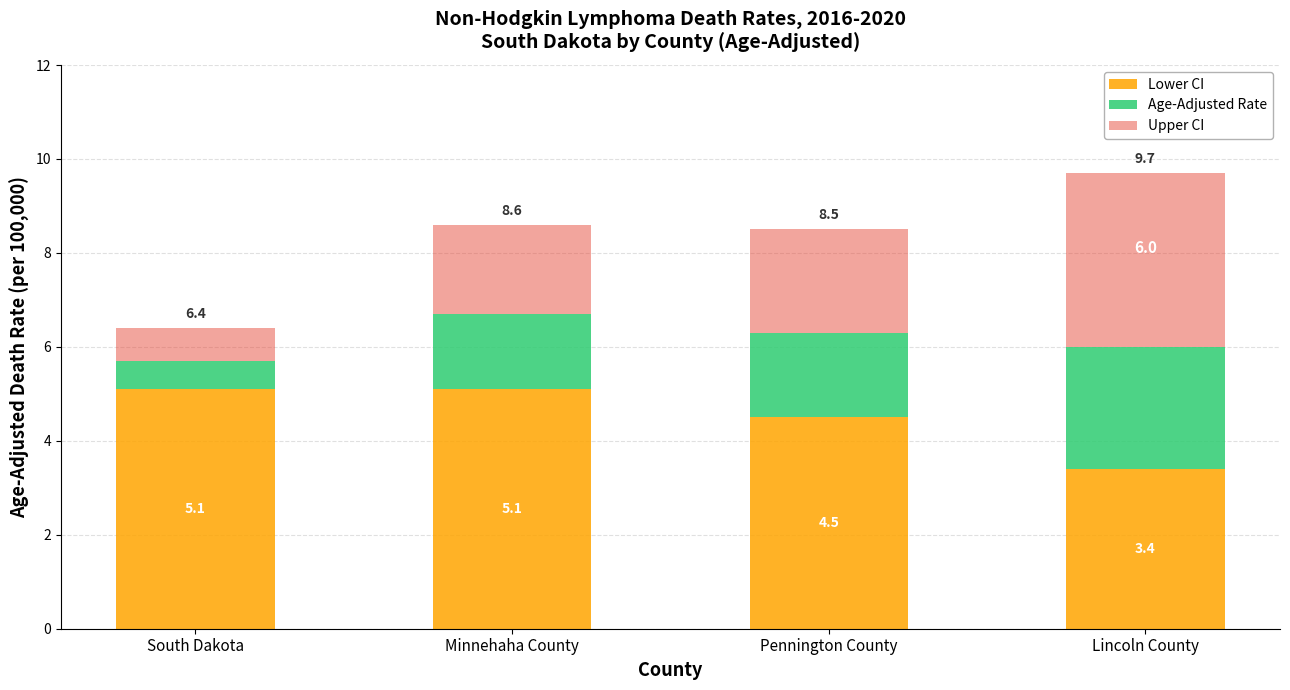

Does the chart contain stacked bars?

Yes